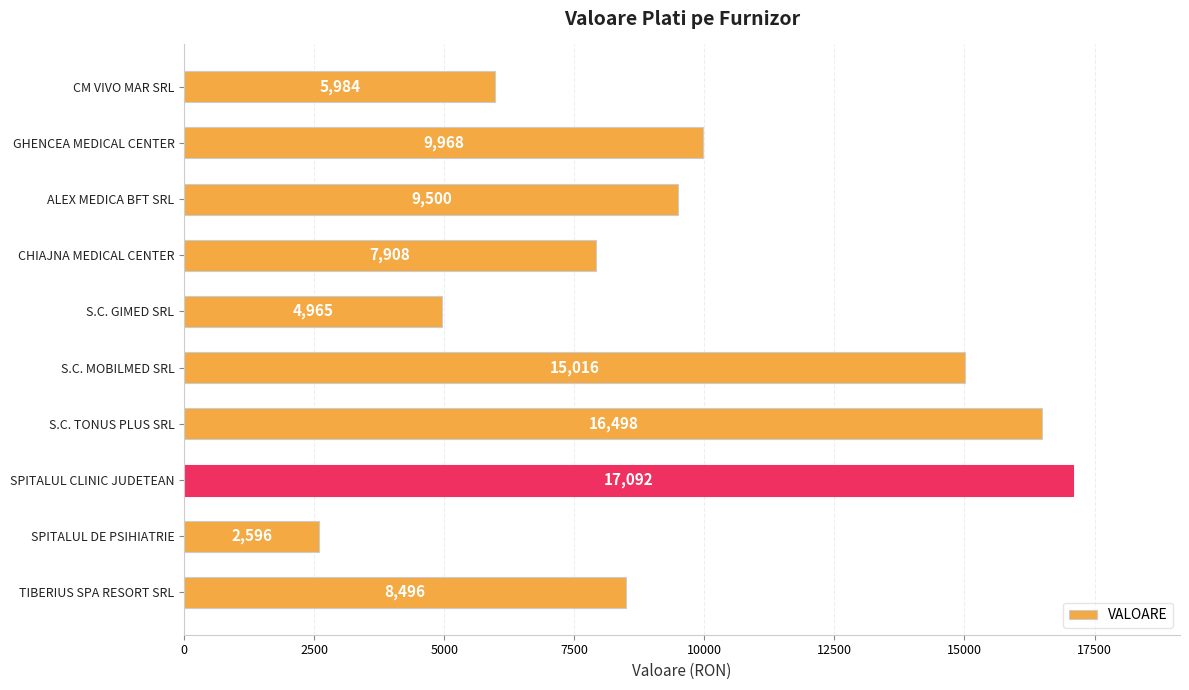

Reading top to bottom, list all the values displayed in this chart.

5984	9968	9500	7908	4965	15016	16498	17092	2596	8496